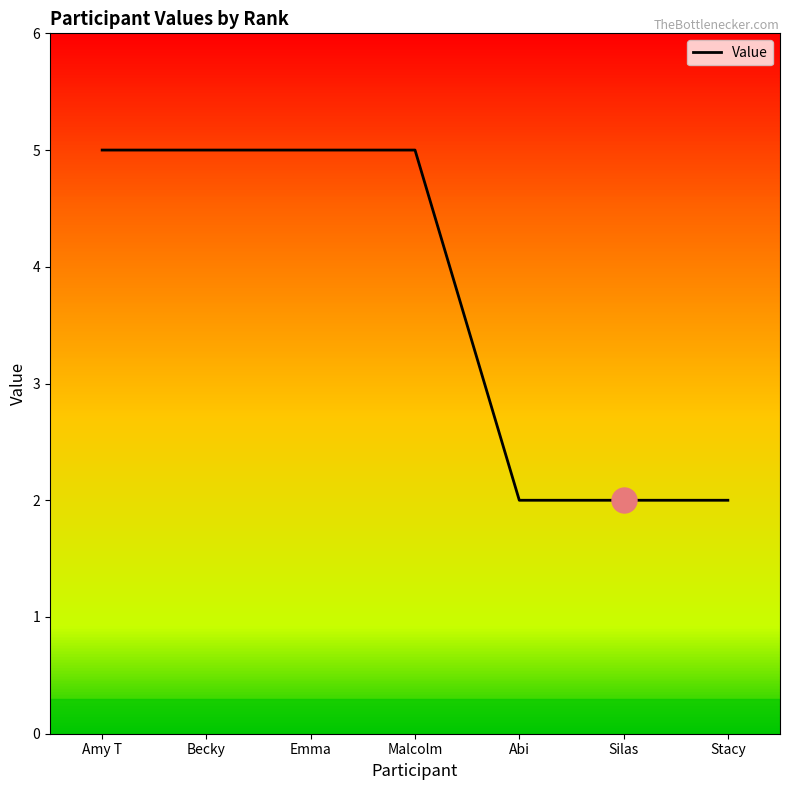

What is the change in value from Emma to Abi?

-3